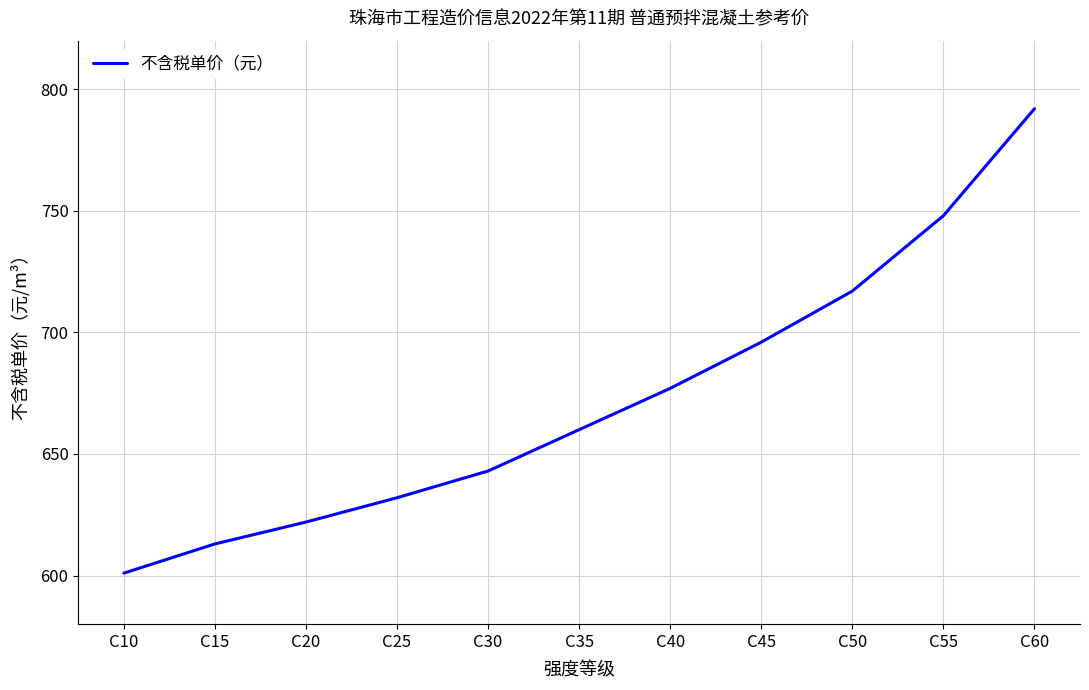

What is the change in value from C15 to C50?

+104